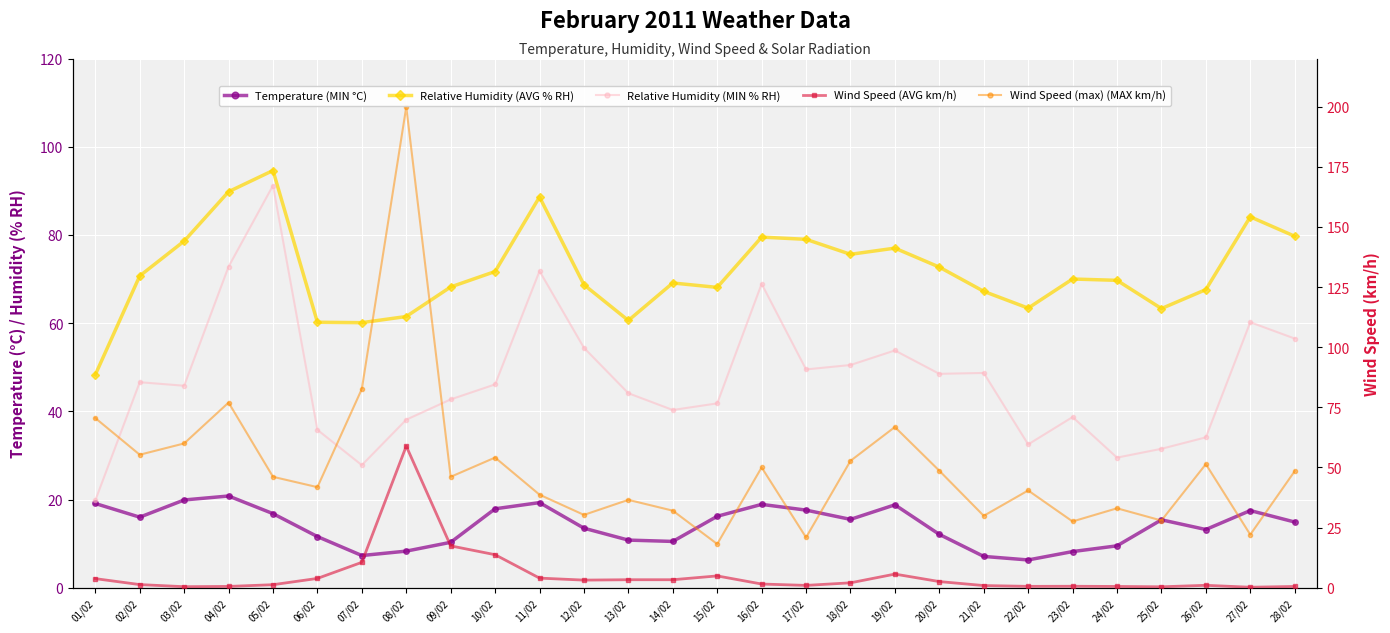

Where is the first local minimum for Wind Speed (AVG km/h)?

03/02